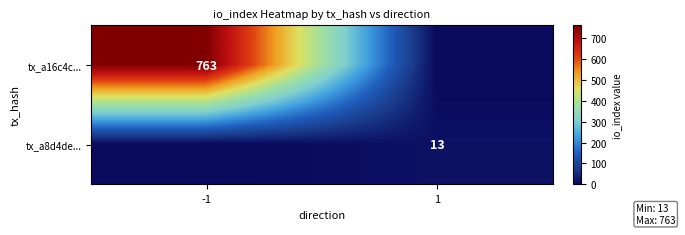

Is it true that tx_a16c4c... equals 1123 at -1?

False